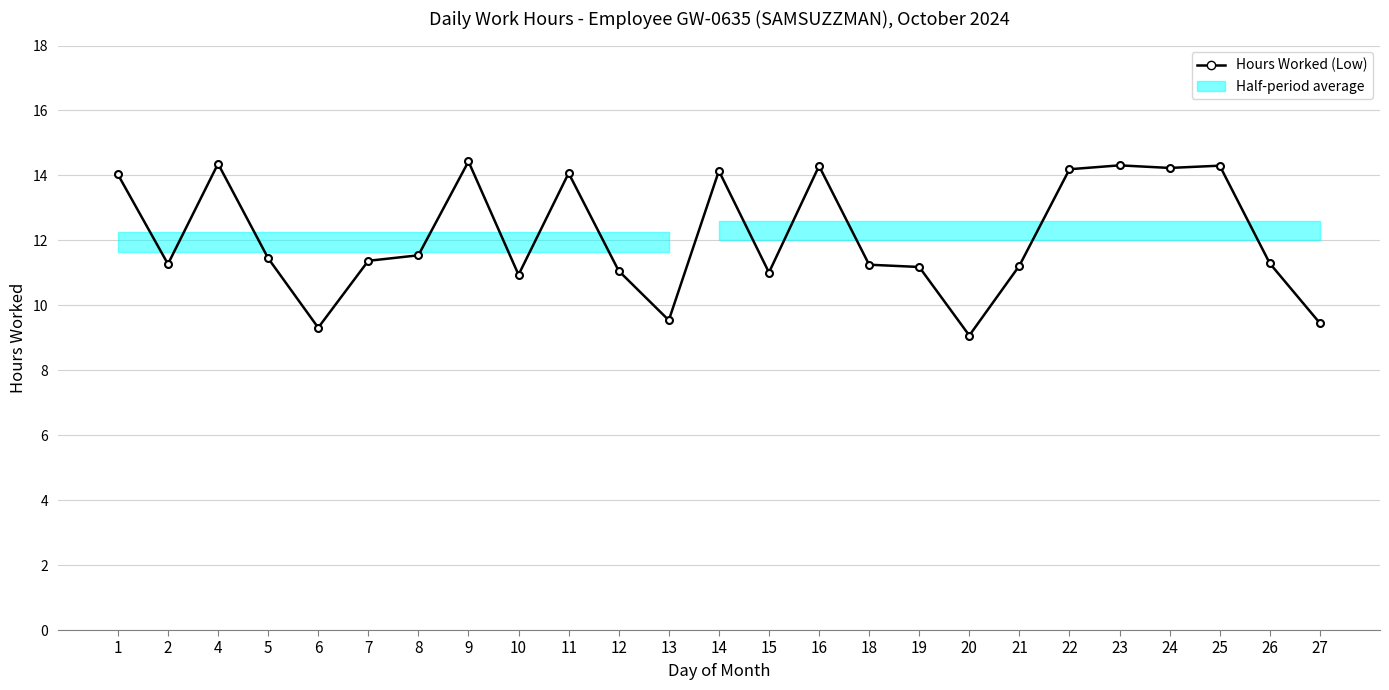

List the labels in order of value, smallest first.

20, 6, 27, 13, 10, 15, 12, 19, 21, 18, 2, 26, 7, 5, 8, 1, 11, 14, 22, 24, 16, 25, 23, 4, 9